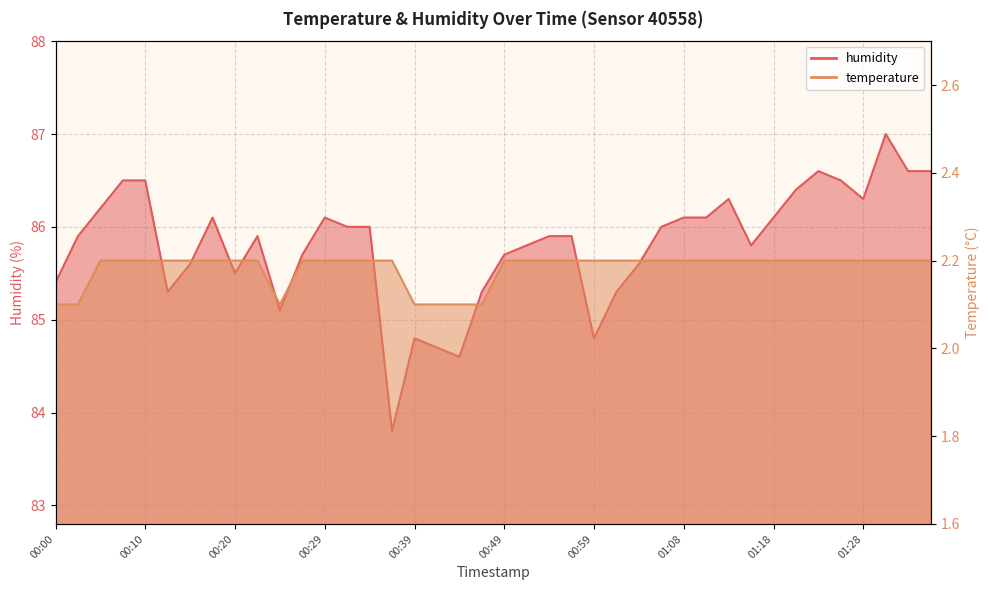

What are all the series names shown in the legend?

temperature, humidity